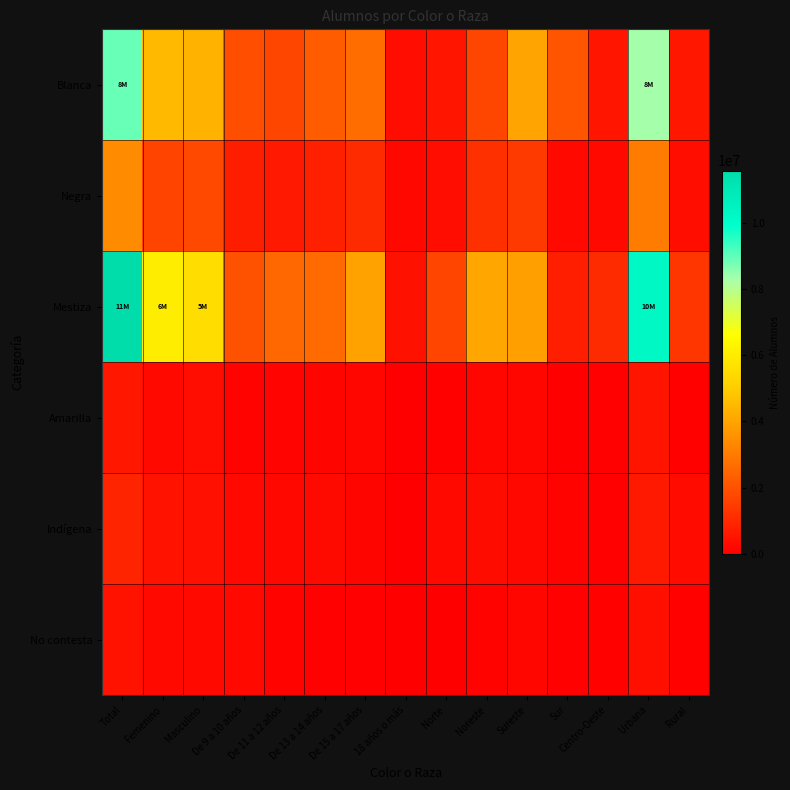

Reading left to right, extract all data points from this chart.

Blanca: Total=8890595	Femenino=4540894	Masculino=4349701	De 9 a 10 años=1909442	De 11 a 12 años=1737357	De 13 a 14 años=2258490	De 15 a 17 años=2663732	18 años o más=321573	Norte=523222	Noreste=1726918	Sureste=4004530	Sur=2094037	Centro-Oeste=541888	Urbana=8308232	Rural=582363
Negra: Total=3433116	Femenino=1662567	Masculino=1770549	De 9 a 10 años=723854	De 11 a 12 años=626662	De 13 a 14 años=802249	De 15 a 17 años=1067068	18 años o más=213283	Norte=318706	Noreste=1184498	Sureste=1440852	Sur=245342	Centro-Oeste=243718	Urbana=3050940	Rural=382176
Mestiza: Total=11572779	Femenino=6048240	Masculino=5524539	De 9 a 10 años=2027290	De 11 a 12 años=2543316	De 13 a 14 años=2615132	De 15 a 17 años=3942523	18 años o más=444518	Norte=1701195	Noreste=4089311	Sureste=3910069	Sur=790135	Centro-Oeste=1082070	Urbana=10224882	Rural=1347897
Amarilla: Total=581692	Femenino=228512	Masculino=353180	De 9 a 10 años=97472	De 11 a 12 años=120326	De 13 a 14 años=153243	De 15 a 17 años=198892	18 años o más=11759	Norte=89661	Noreste=203373	Sureste=192541	Sur=38109	Centro-Oeste=58008	Urbana=509661	Rural=72031
Indígena: Total=893563	Femenino=466189	Masculino=427374	De 9 a 10 años=234550	De 11 a 12 años=221505	De 13 a 14 años=260417	De 15 a 17 años=141584	18 años o más=35508	Norte=233198	Noreste=296351	Sureste=205948	Sur=99783	Centro-Oeste=58282	Urbana=619467	Rural=274096
No contesta: Total=457209	Femenino=227934	Masculino=229275	De 9 a 10 años=240213	De 11 a 12 años=105142	De 13 a 14 años=49990	De 15 a 17 años=61864	18 años o más=0	Norte=21808	Noreste=102264	Sureste=199227	Sur=64647	Centro-Oeste=69264	Urbana=384641	Rural=72568